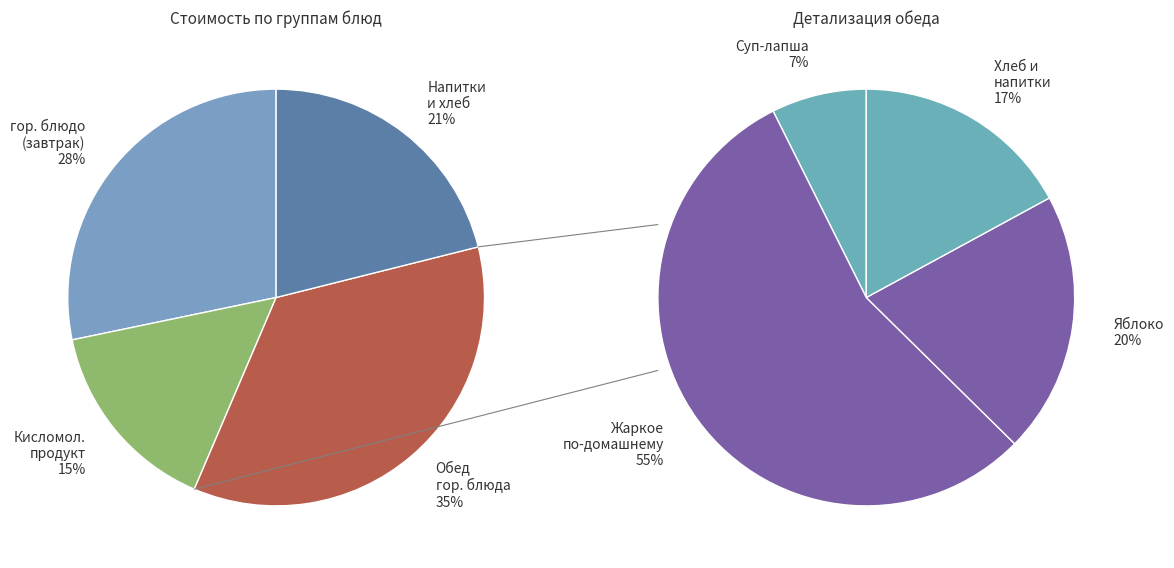

Is there a majority slice in this chart?

No